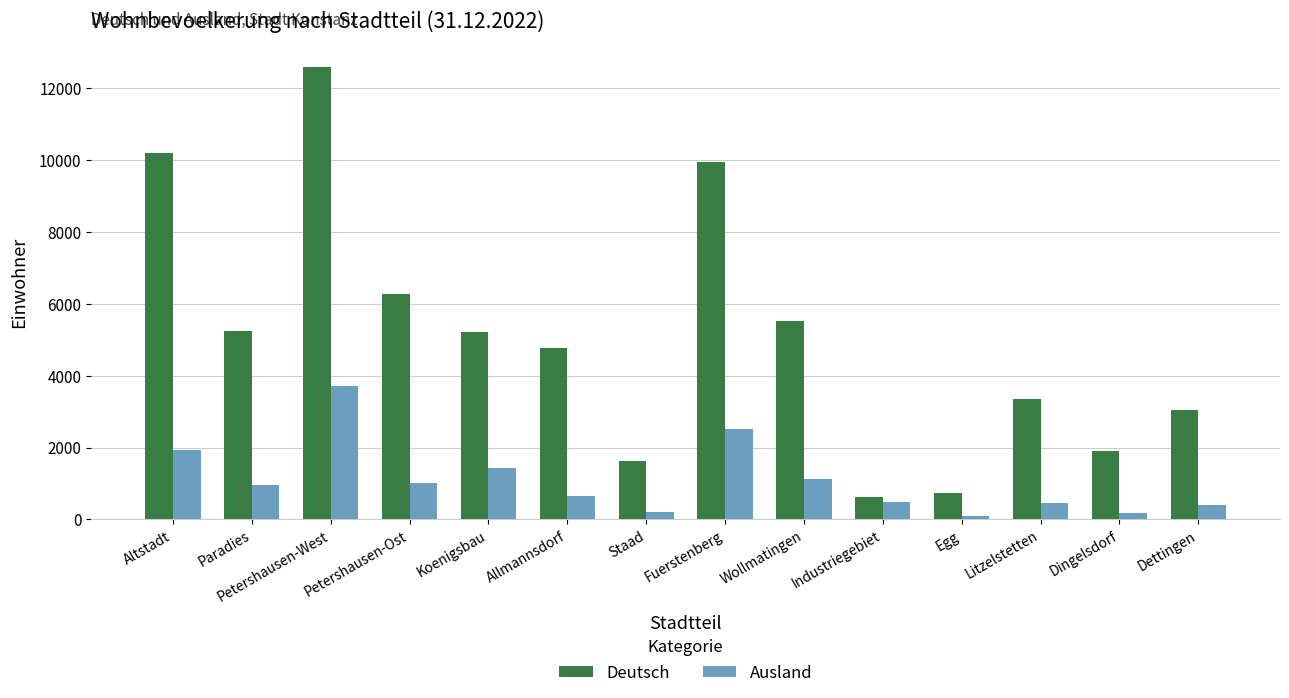

Which series has the largest total across all categories?

Deutsch